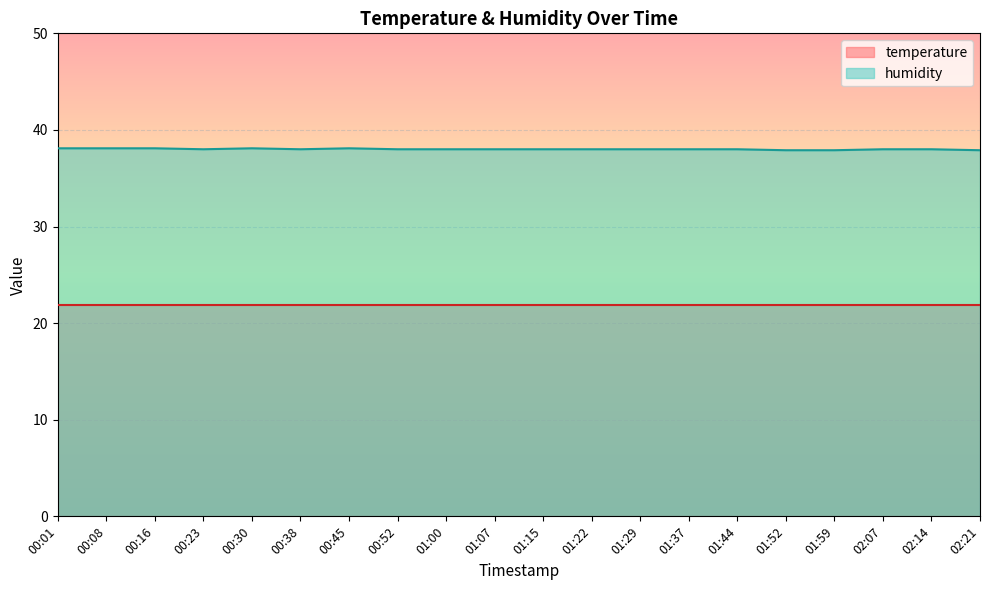

At which label does the data first exceed 38?

00:01